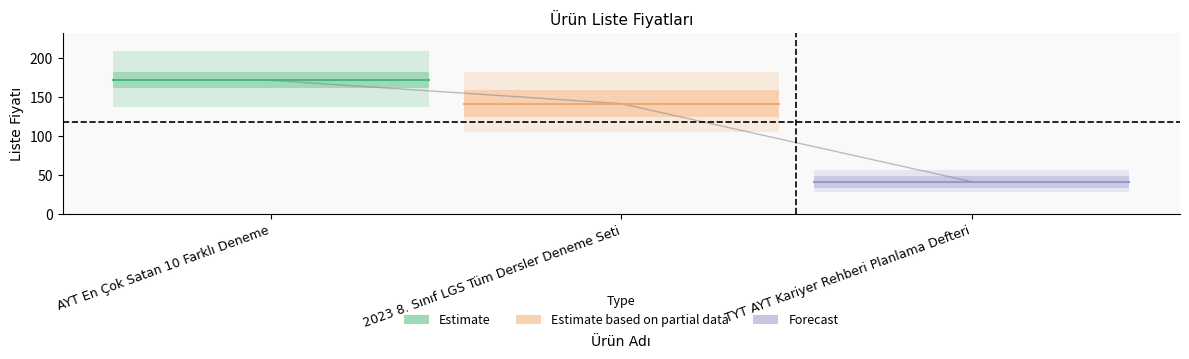

What is the label of the 2nd point from the left?

2023 8. Sınıf LGS Tüm Dersler Deneme Seti